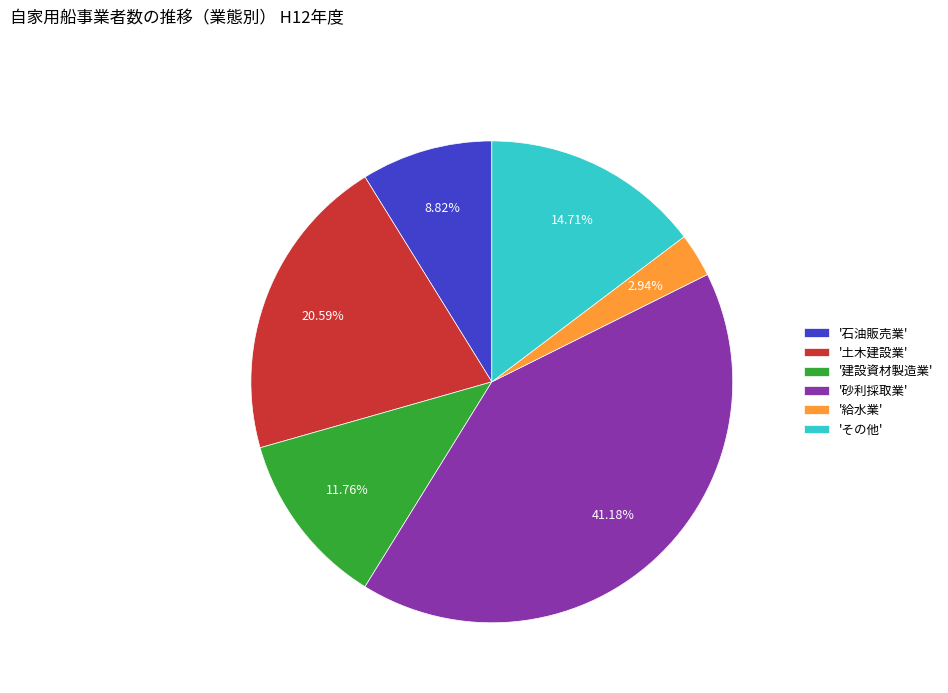

Is there a majority slice in this chart?

No